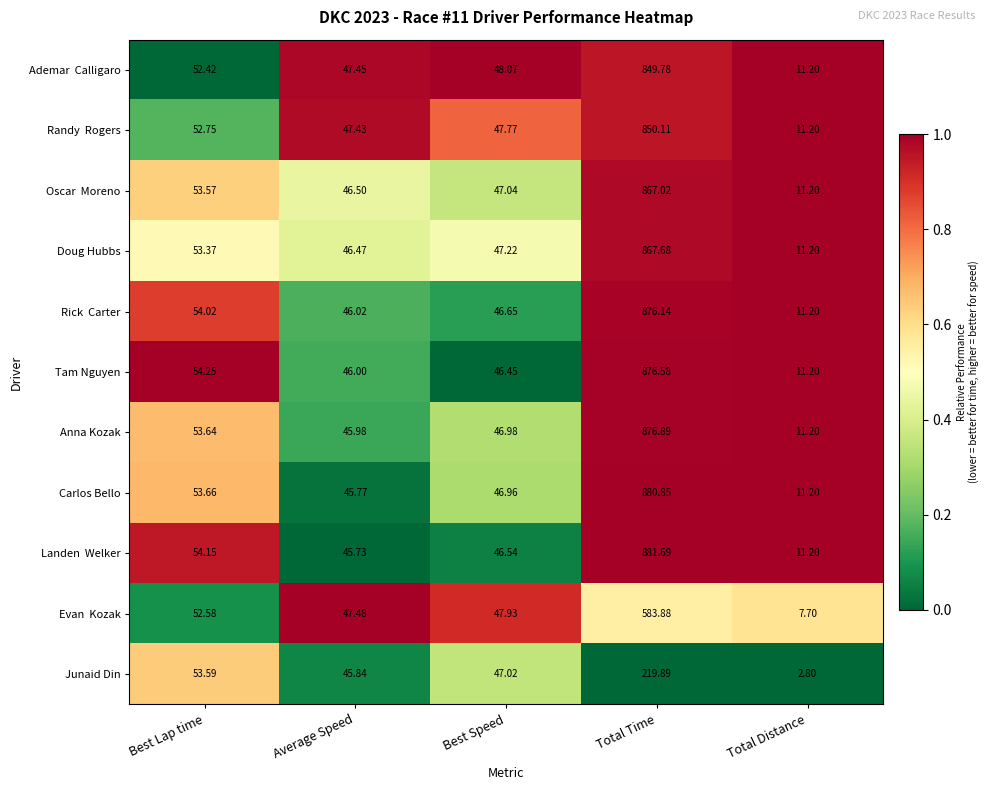

Which label corresponds to the largest value in the chart?

Total Time